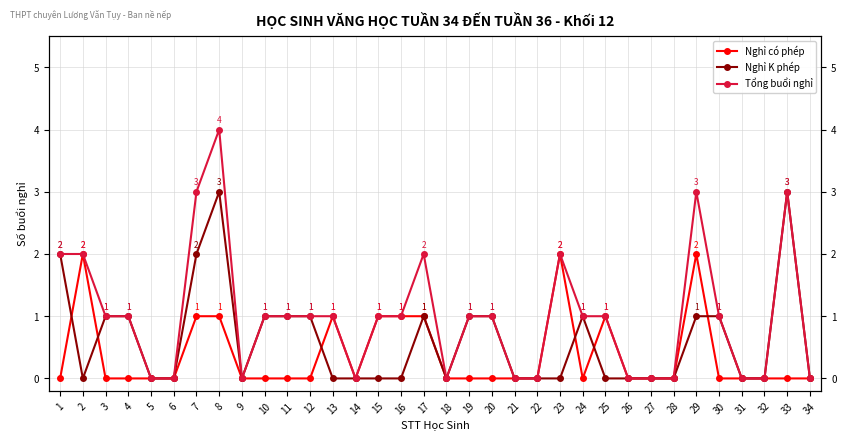

Reading left to right, transcribe all the data shown in this chart.

Nghỉ có phép: 1=0	2=2	3=0	4=0	5=0	6=0	7=1	8=1	9=0	10=0	11=0	12=0	13=1	14=0	15=1	16=1	17=1	18=0	19=0	20=0	21=0	22=0	23=2	24=0	25=1	26=0	27=0	28=0	29=2	30=0	31=0	32=0	33=0	34=0
Nghỉ K phép: 1=2	2=0	3=1	4=1	5=0	6=0	7=2	8=3	9=0	10=1	11=1	12=1	13=0	14=0	15=0	16=0	17=1	18=0	19=1	20=1	21=0	22=0	23=0	24=1	25=0	26=0	27=0	28=0	29=1	30=1	31=0	32=0	33=3	34=0
Tổng buổi nghỉ: 1=2	2=2	3=1	4=1	5=0	6=0	7=3	8=4	9=0	10=1	11=1	12=1	13=1	14=0	15=1	16=1	17=2	18=0	19=1	20=1	21=0	22=0	23=2	24=1	25=1	26=0	27=0	28=0	29=3	30=1	31=0	32=0	33=3	34=0